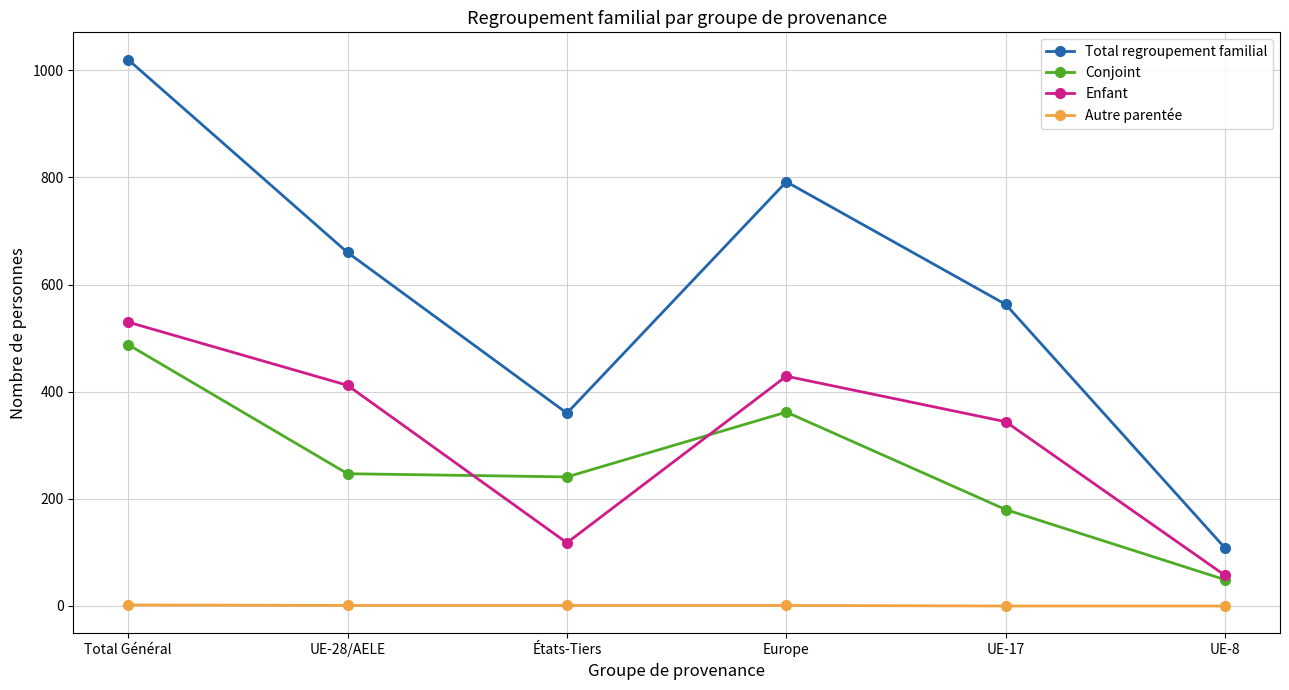

What position from the right is États-Tiers?

4